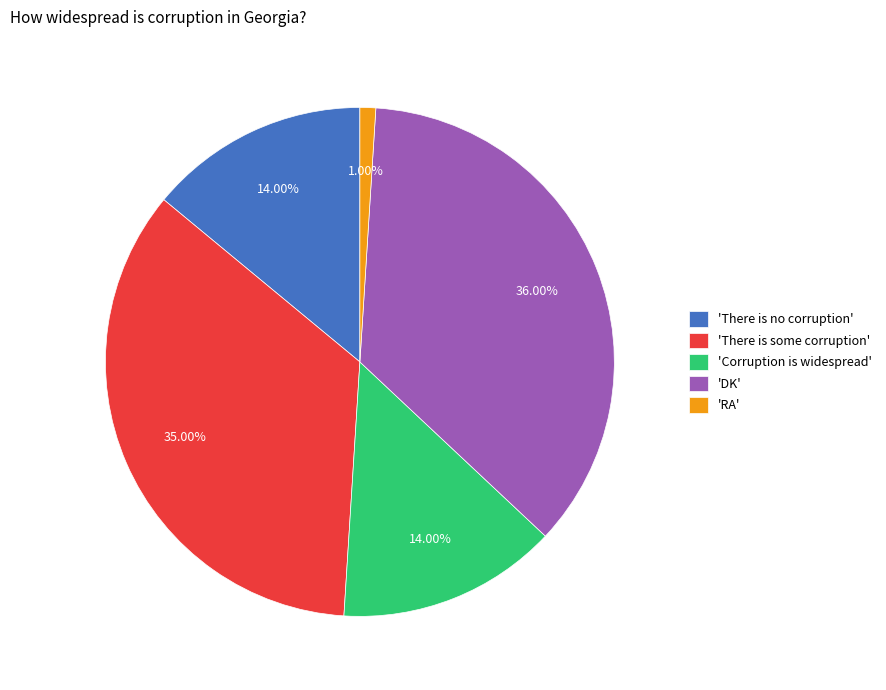

Does any single category account for the majority?

No